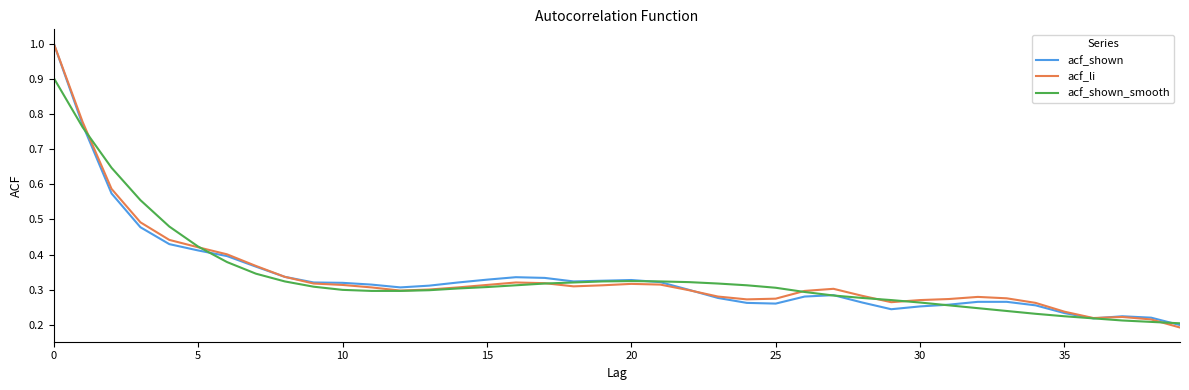

What is the maximum value shown in the chart?

1.0